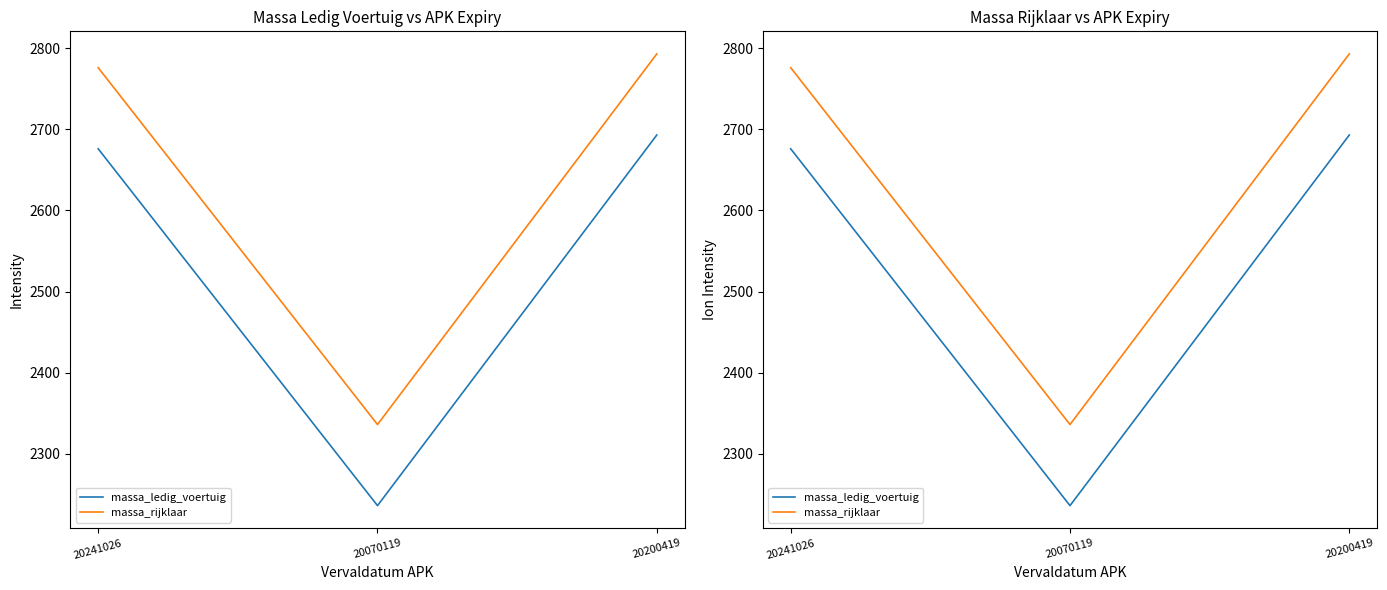

Which series has the widest spread of values?

massa_ledig_voertuig